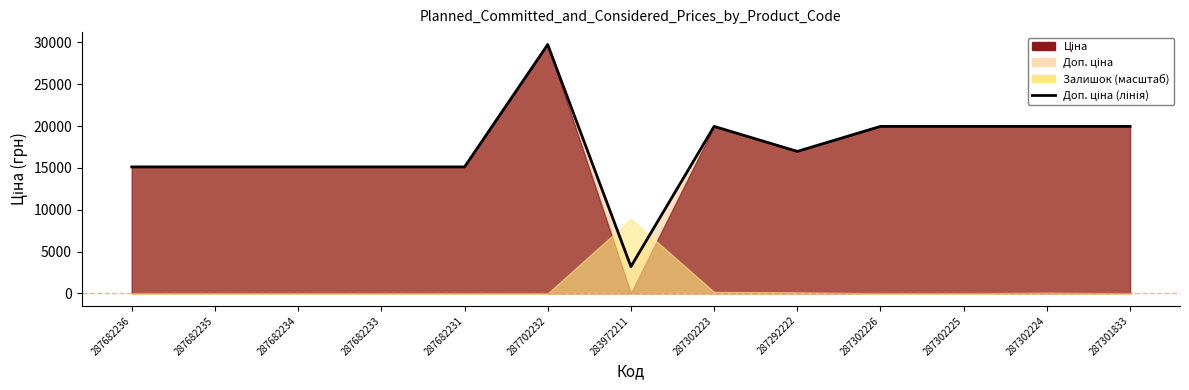

At which category does the chart reach its minimum across all series?

283972211